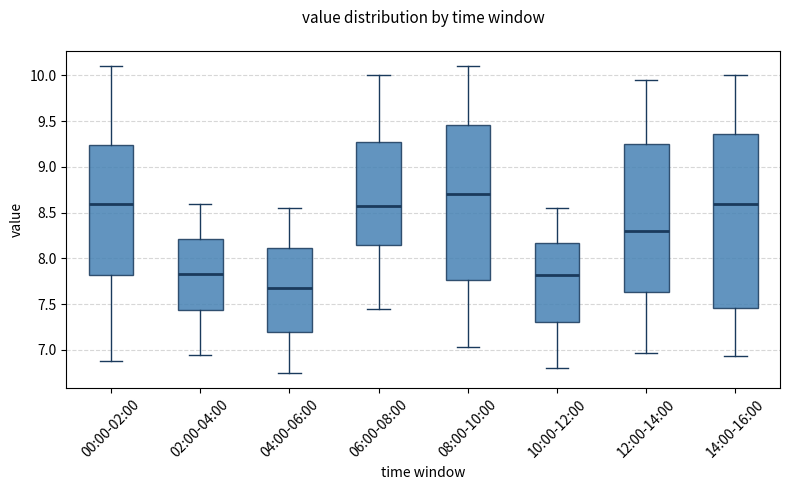

Where does the median line of the box for 02:00-04:00 sit on the y-axis? The values are not printed on the chart, so give them approximately, as read against the axis.

7.85